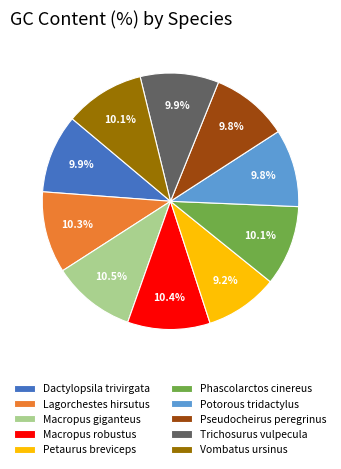

To the nearest percent, what is the combined percentage of Pseudocheirus peregrinus and Dactylopsila trivirgata?

20%